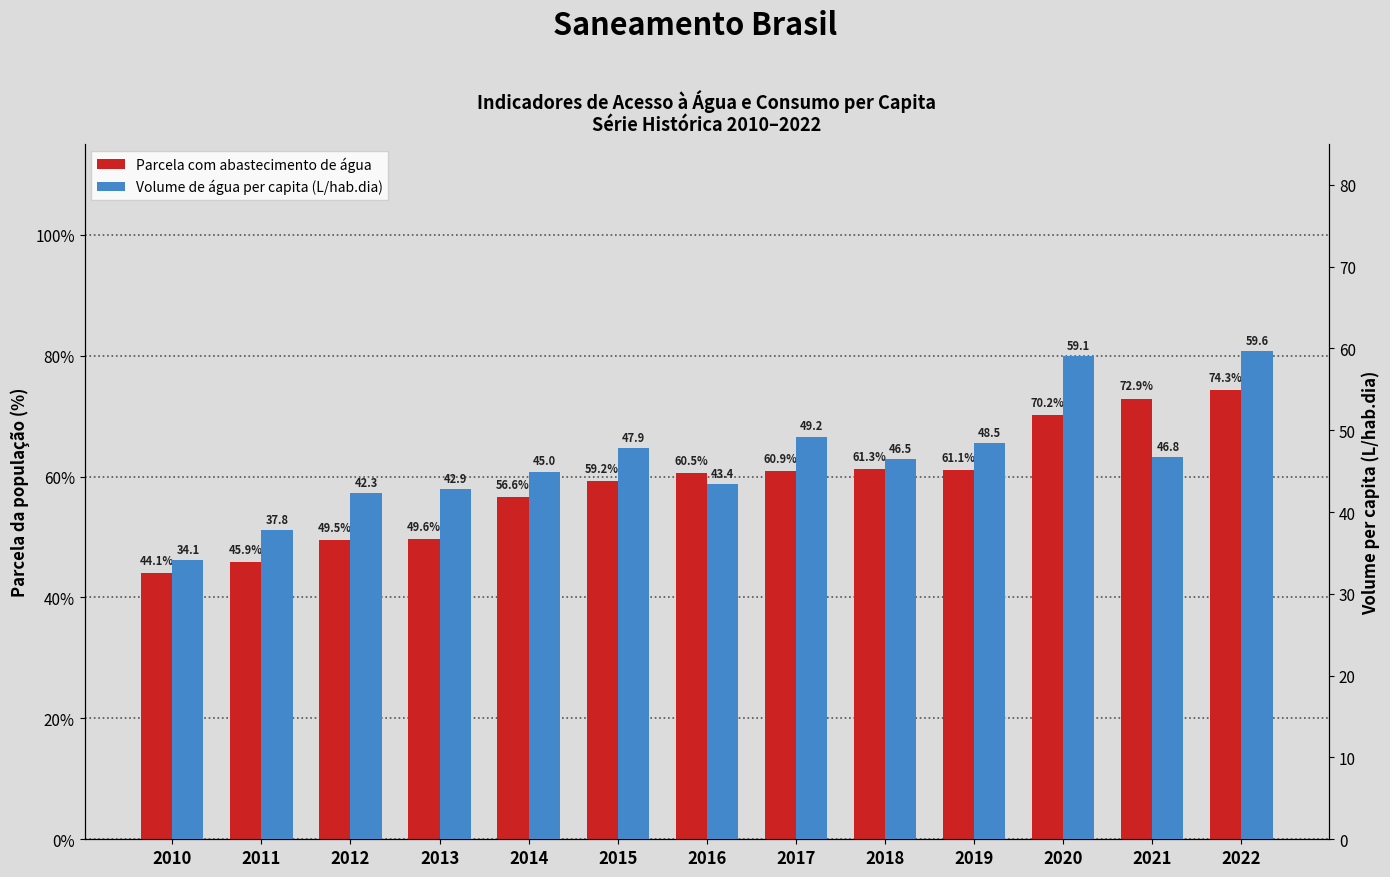

What is the sum of the Parcela com abastecimento de água values at 2015 and 2014?

1.2